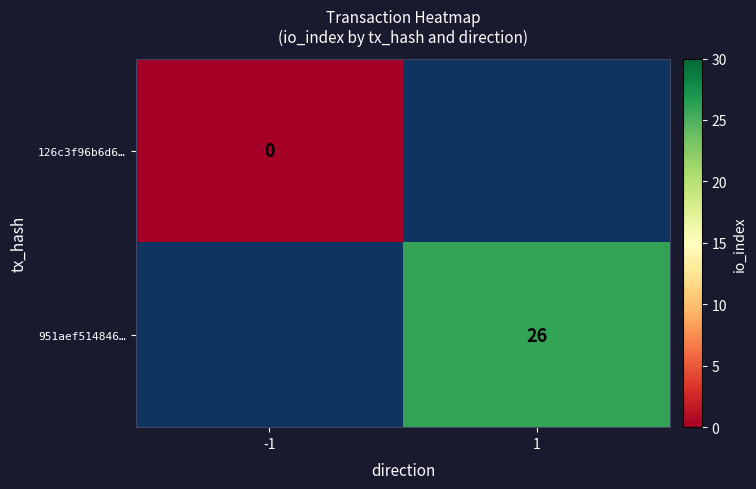

True or false: 951aef514846… has a value of 26 at 1.

True